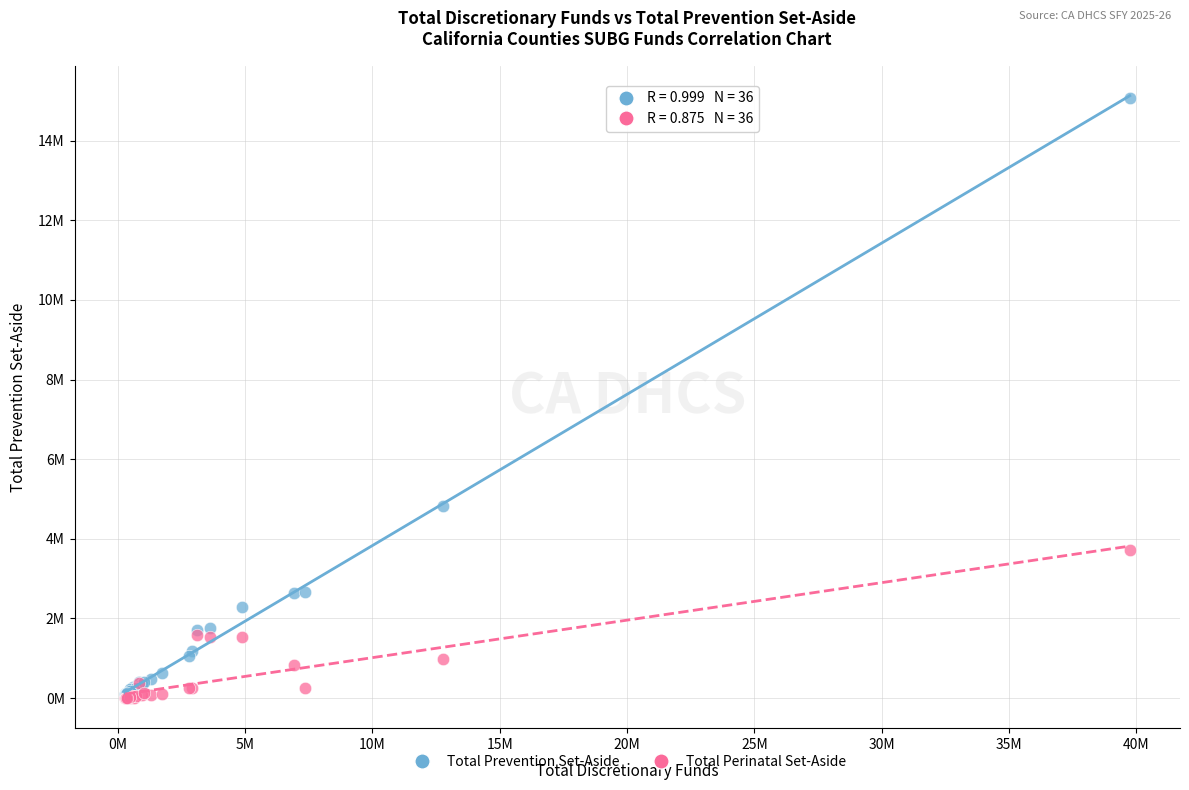

Which series reaches the maximum Y coordinate?

Total Prevention Set-Aside